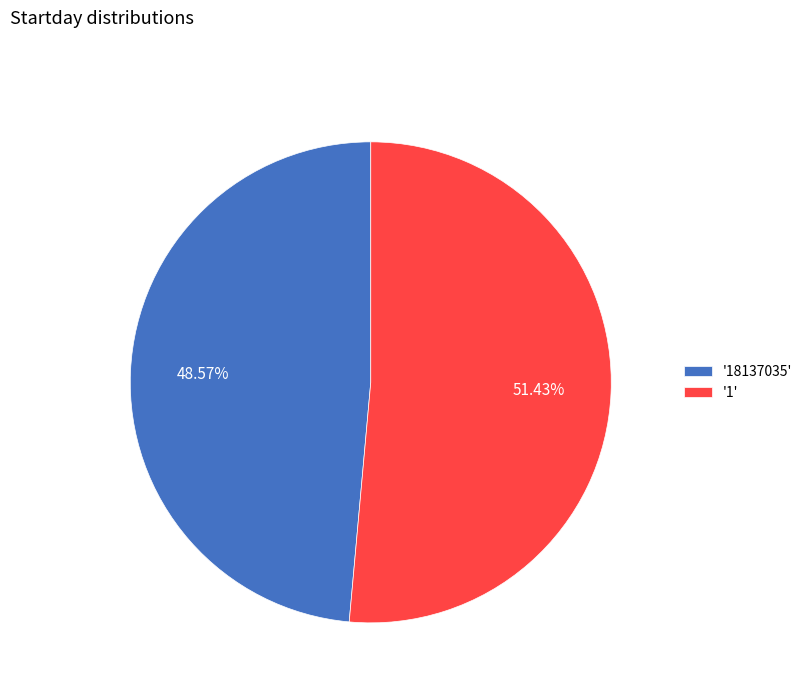

Is there any slice that represents more than half of the pie?

Yes